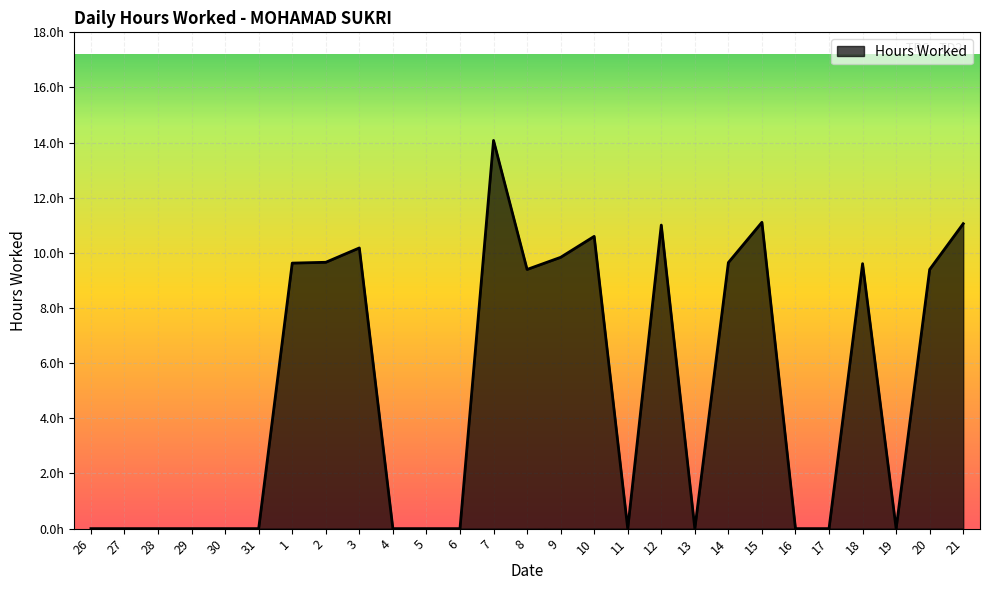

What is the difference between the maximum and minimum values?

14.1